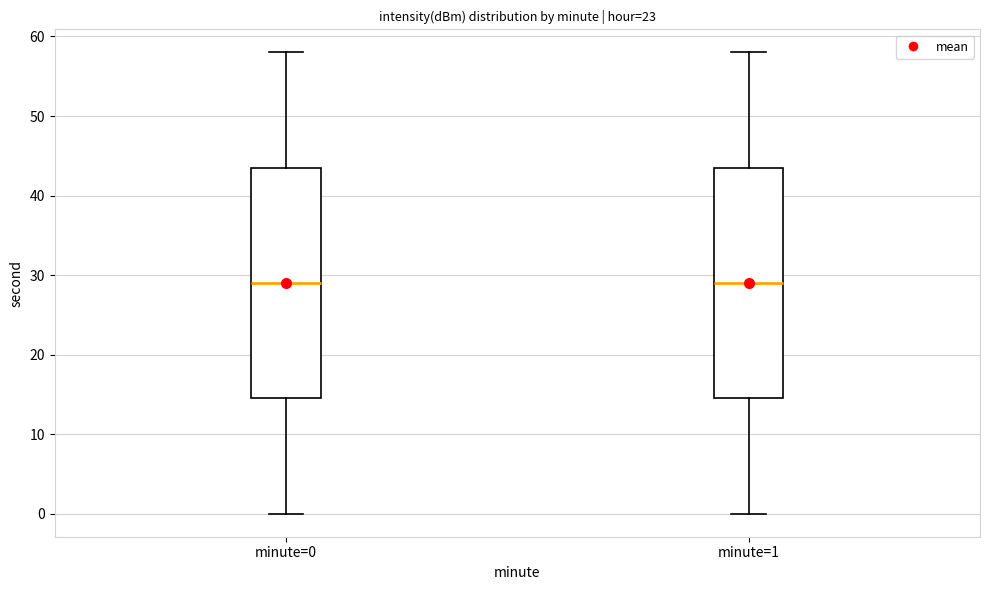

Where is the upper edge of the box for minute=0 on the y-axis? The values are not printed on the chart, so give them approximately, as read against the axis.

44